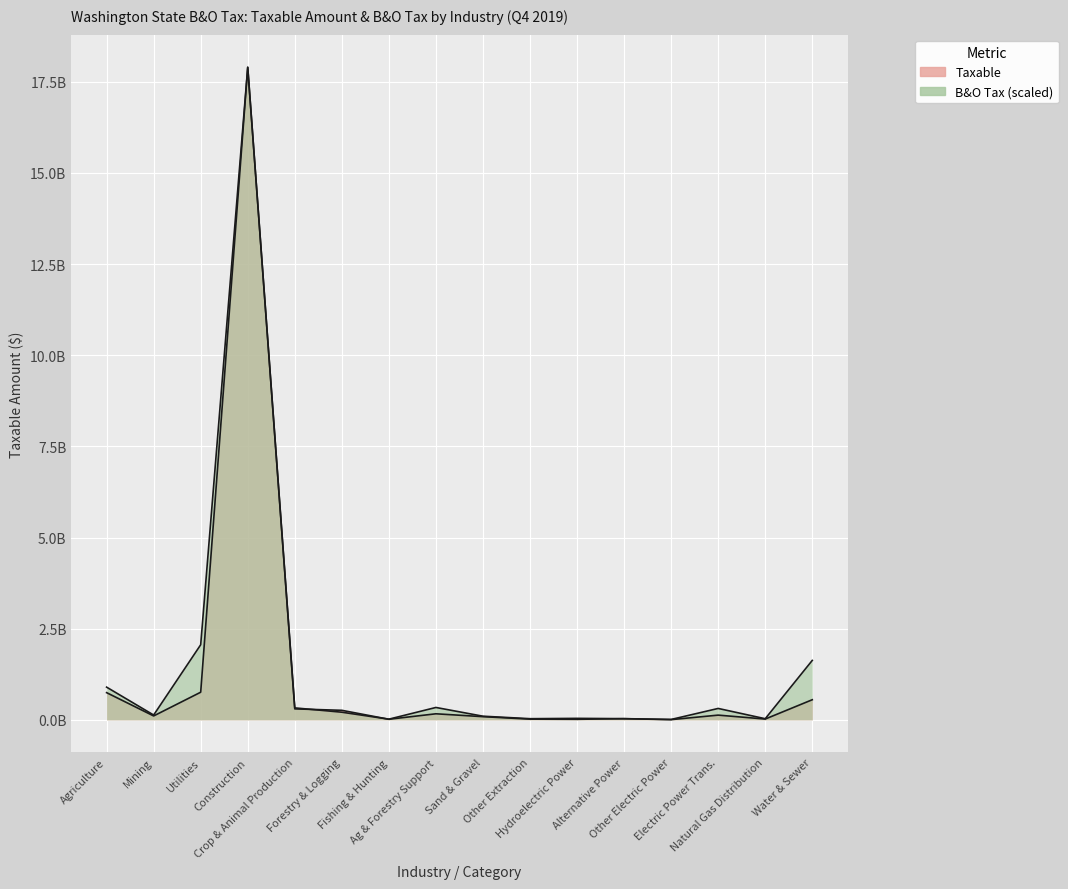

How many values in the Taxable series are below 129916391?

8